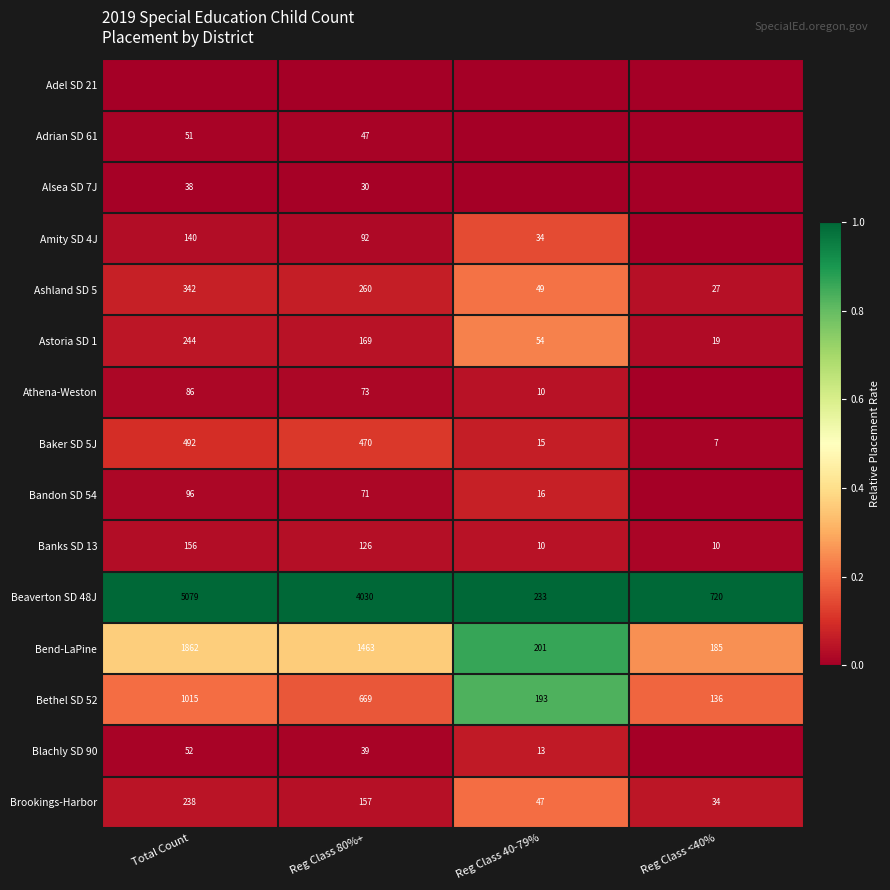

At which category does the chart reach its minimum across all series?

Total Count